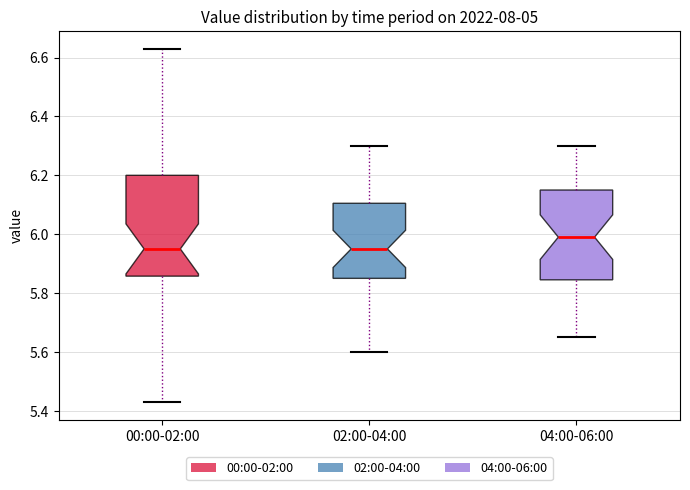

Where is the lower edge of the box for 00:00-02:00 on the y-axis? The values are not printed on the chart, so give them approximately, as read against the axis.

5.86